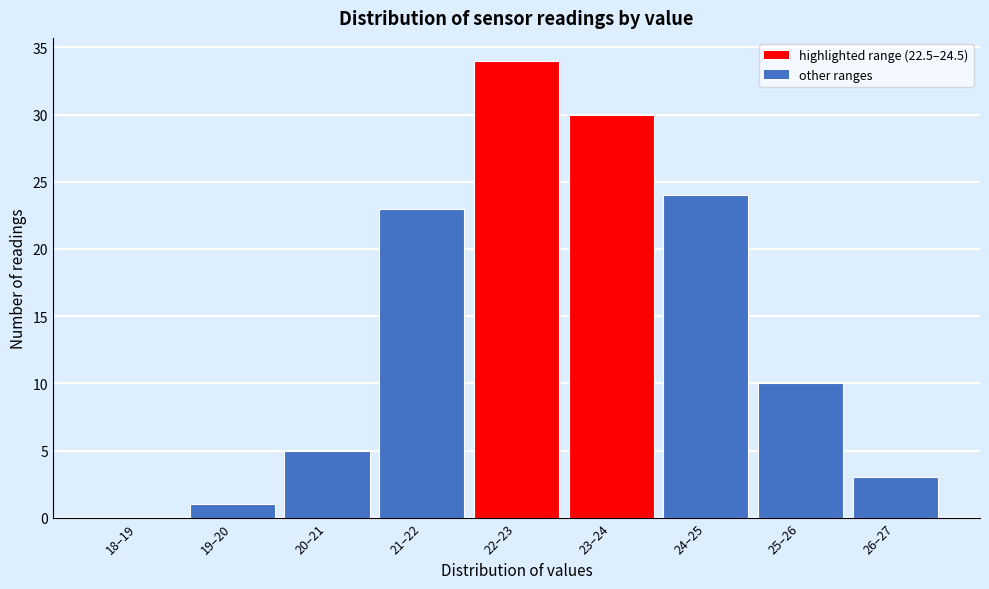

Reading right to left, extract all data points from this chart.

26–27=3	25–26=10	24–25=24	23–24=30	22–23=34	21–22=23	20–21=5	19–20=1	18–19=0